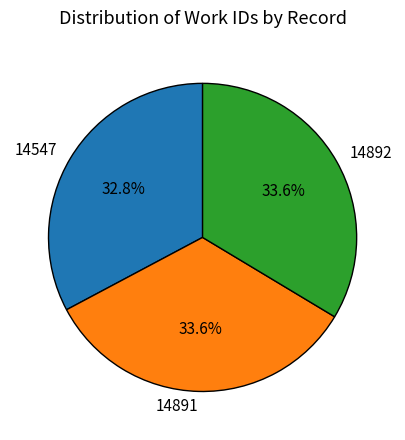

What percentage is the 14892 slice, to the nearest percent?

34%